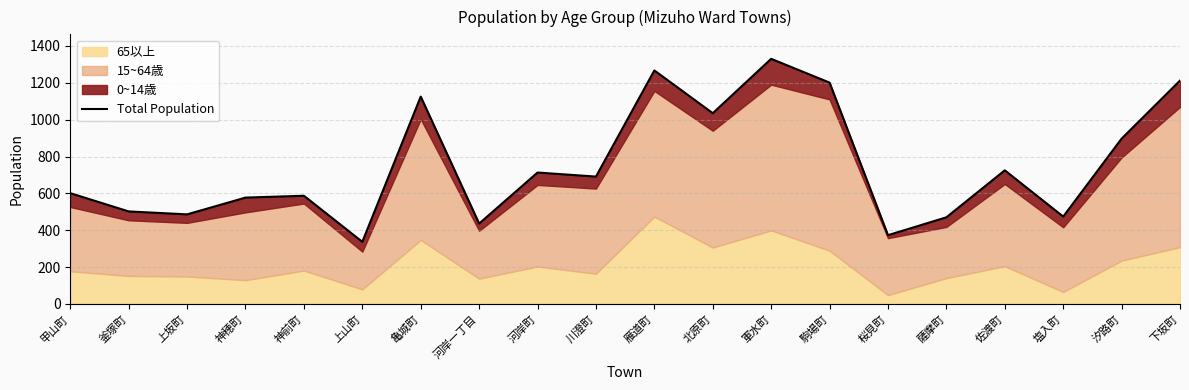

Reading left to right, what are all the values shown in this chart?

601	502	486	577	587	337	1125	436	713	691	1267	1035	1330	1201	373	470	725	474	897	1212